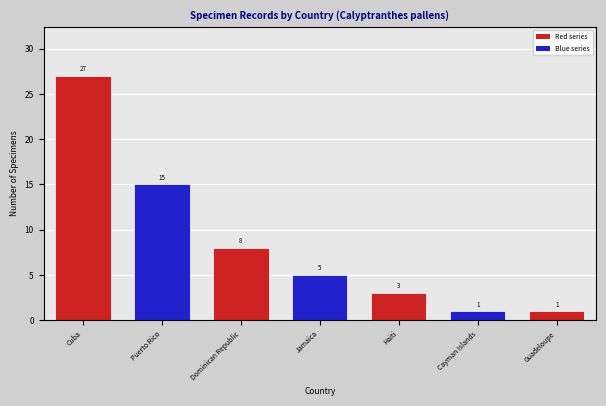

What is the average value?

9